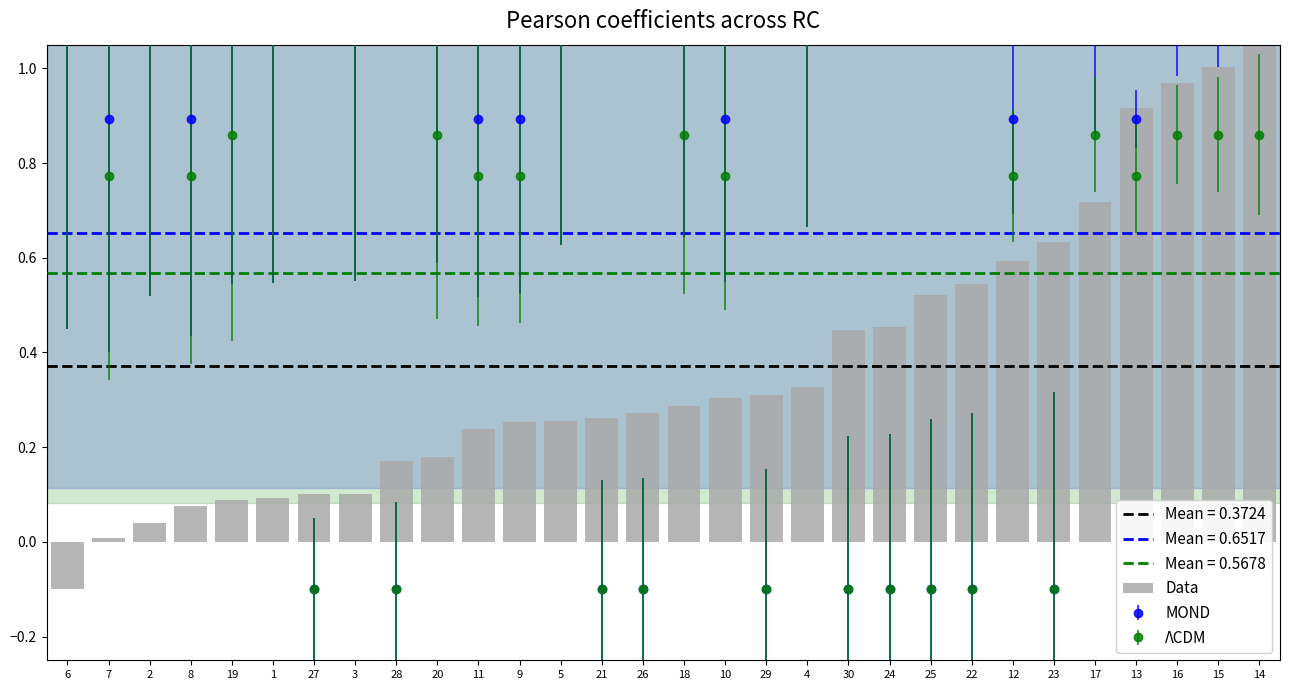

What is the average value?

0.4